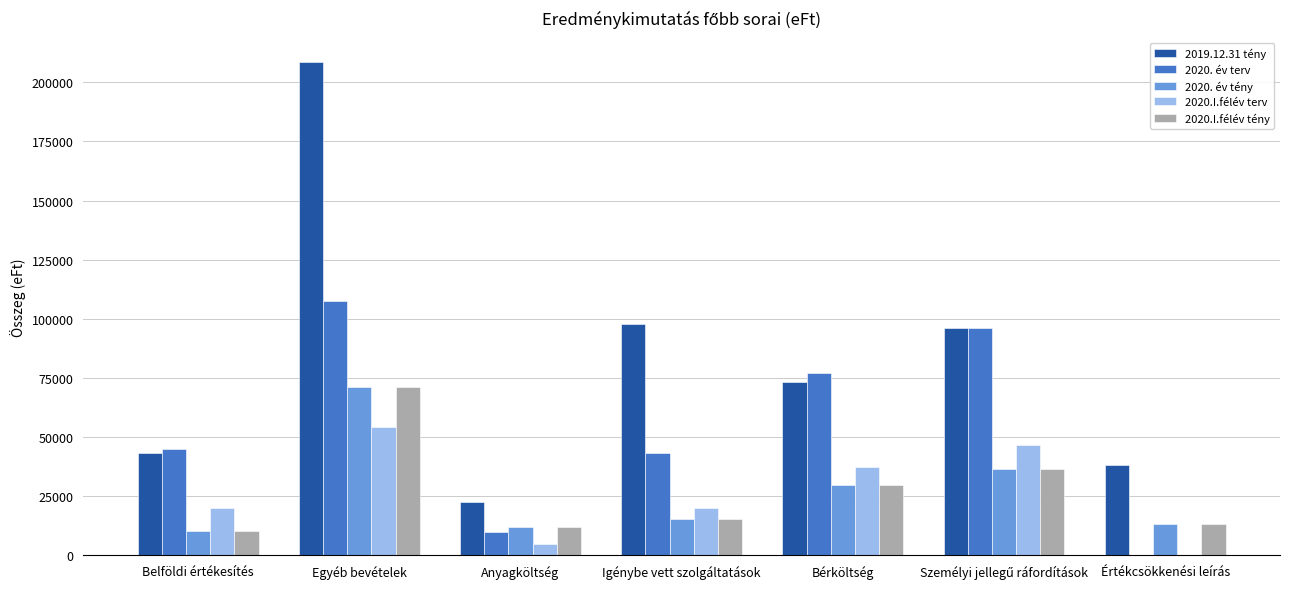

Is the value of 2019.12.31 tény at Igénybe vett szolgáltatások greater than the value of 2020. év terv at Értékcsökkenési leírás?

Yes